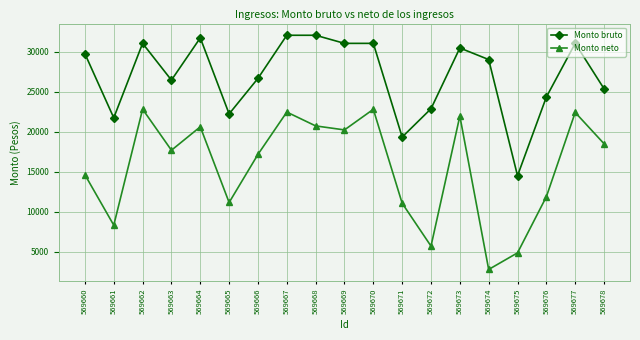

What is the highest value of the Monto bruto series?

32070.9